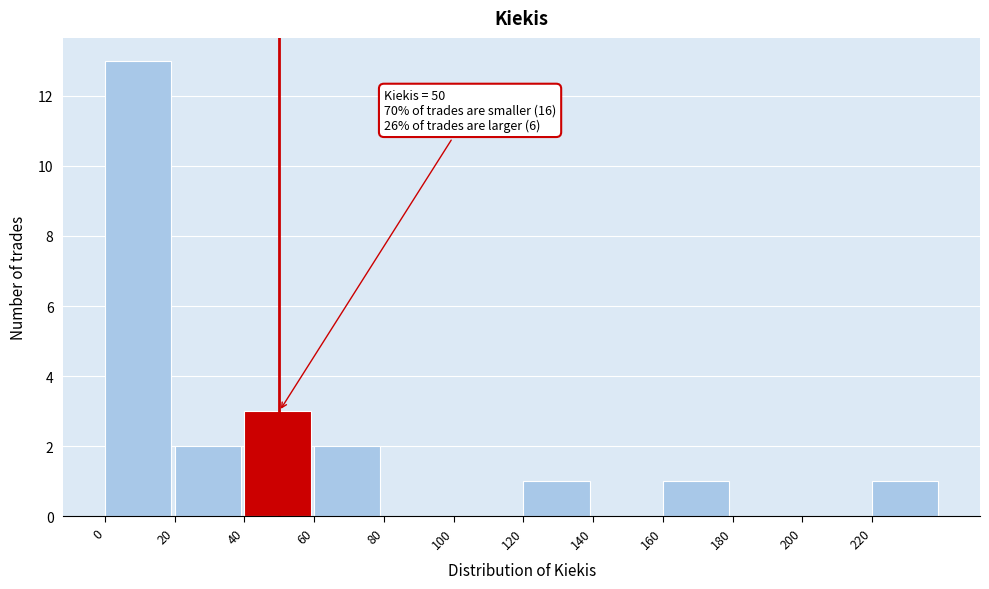

Over which range of the x-axis is the bar tallest?

0 to 20